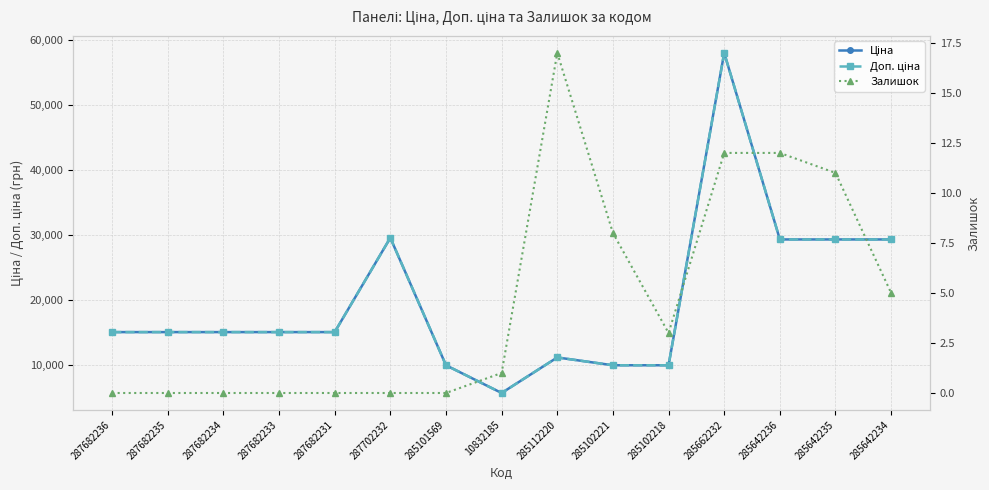

The value of Доп. ціна at 285112220 is 11113.6. True or false?

True